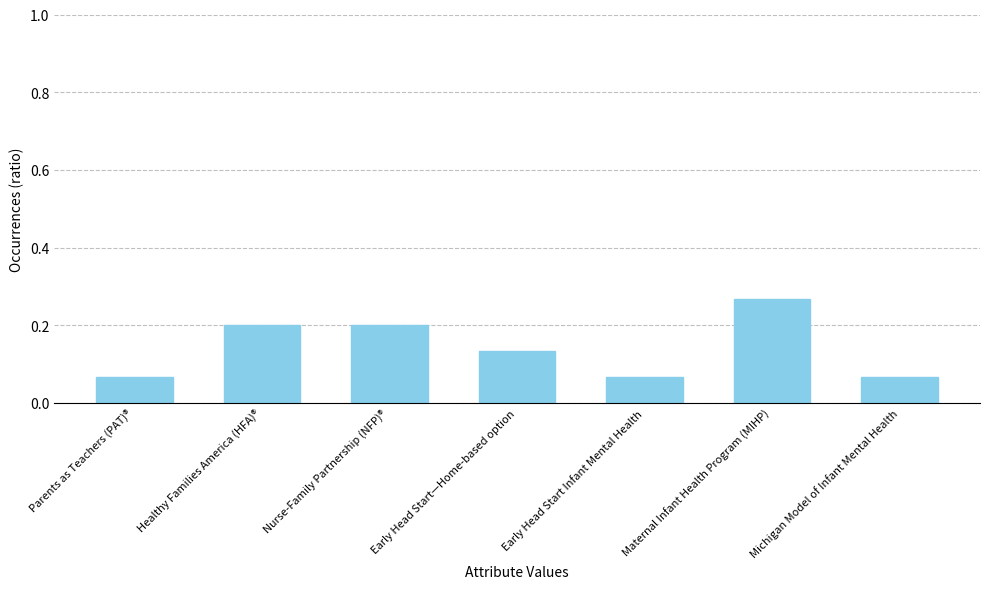

What position from the left is Healthy Families America (HFA)®?

2